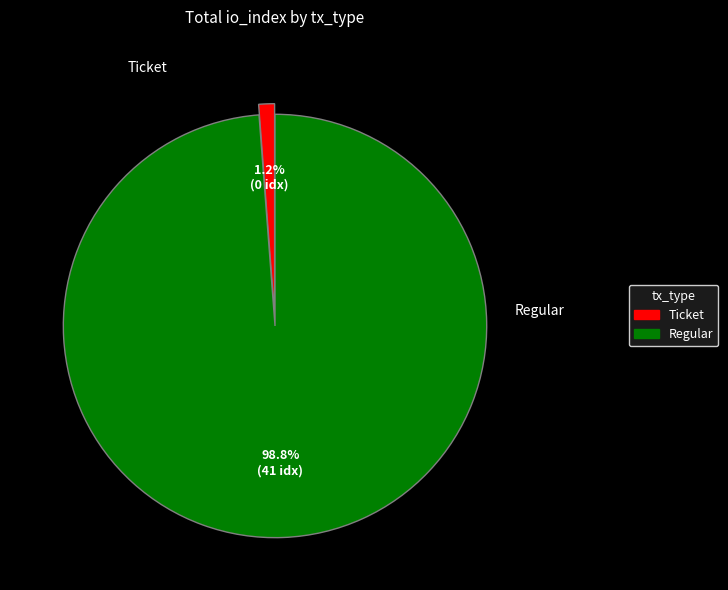

Rank the categories by value from highest to lowest.

Regular, Ticket